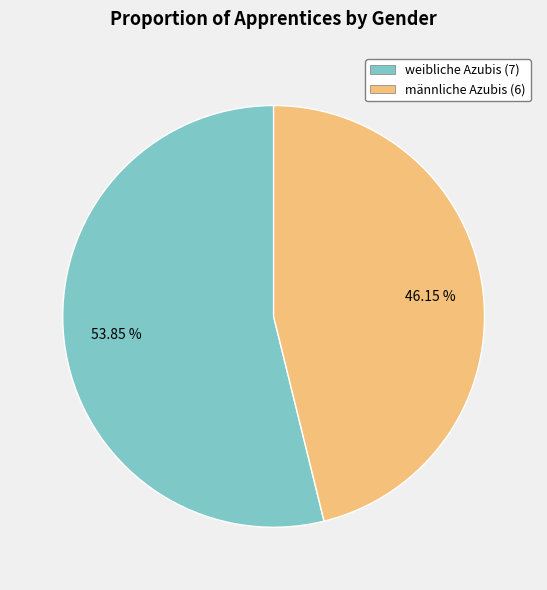

What is the largest slice in the pie chart?

weibliche Azubis (7)